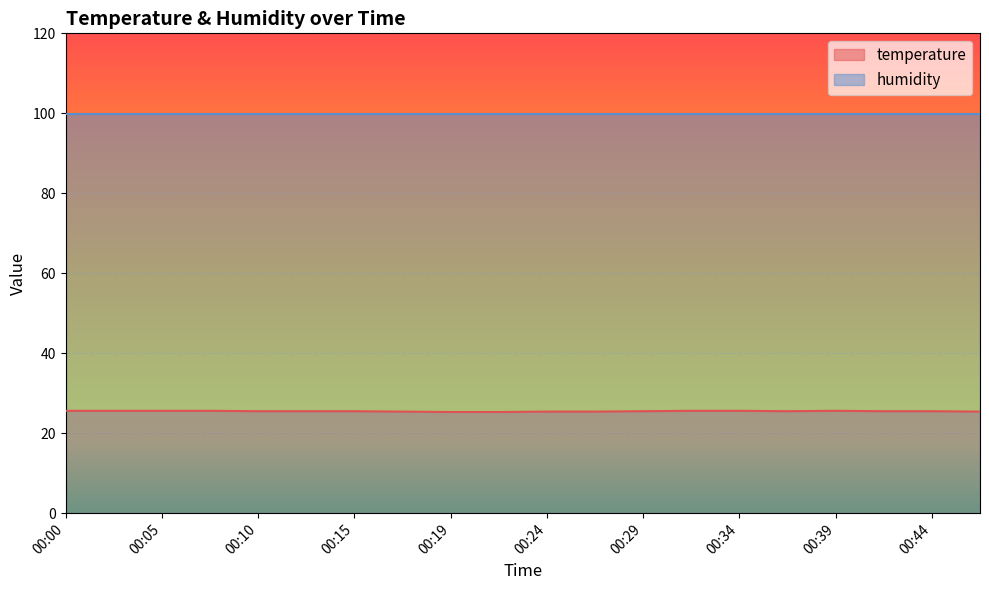

List the labels in order of value, smallest first.

00:19, 00:22, 00:17, 00:24, 00:27, 00:47, 00:10, 00:12, 00:15, 00:29, 00:37, 00:42, 00:44, 00:00, 00:02, 00:05, 00:07, 00:32, 00:34, 00:39